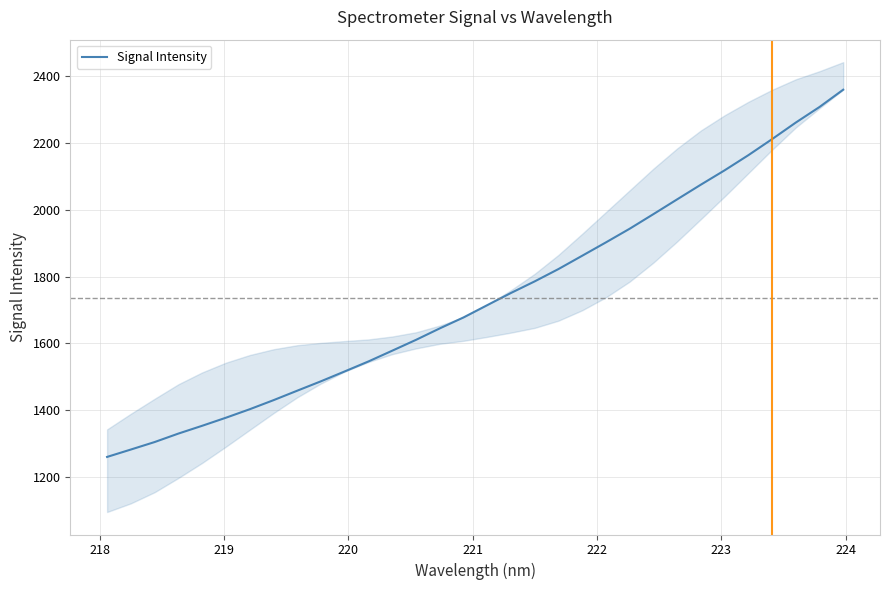

What is the lowest value of the Signal Intensity series?

1259.8